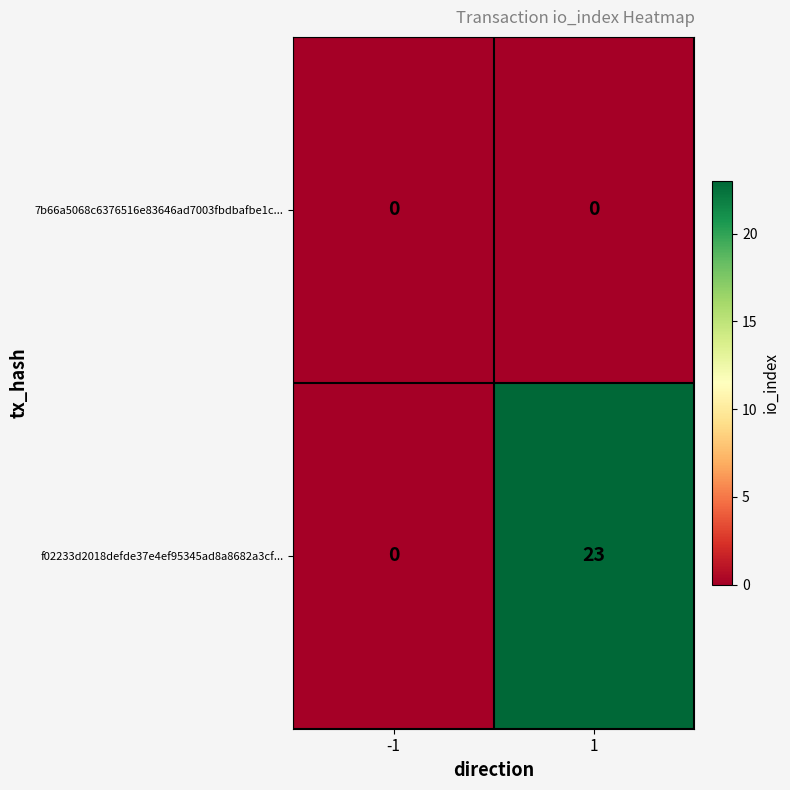

List the series in order of their overall mean, highest first.

f02233d2018defde37e4ef95345ad8a8682a3cf..., 7b66a5068c6376516e83646ad7003fbdbafbe1c...